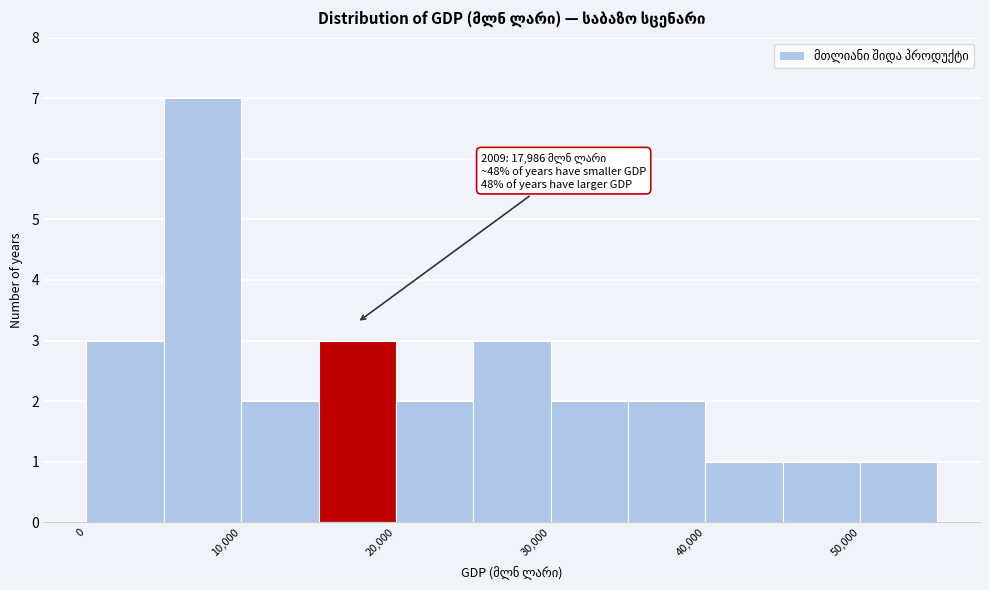

Over which range of the x-axis is the bar tallest?

5000 to 10000